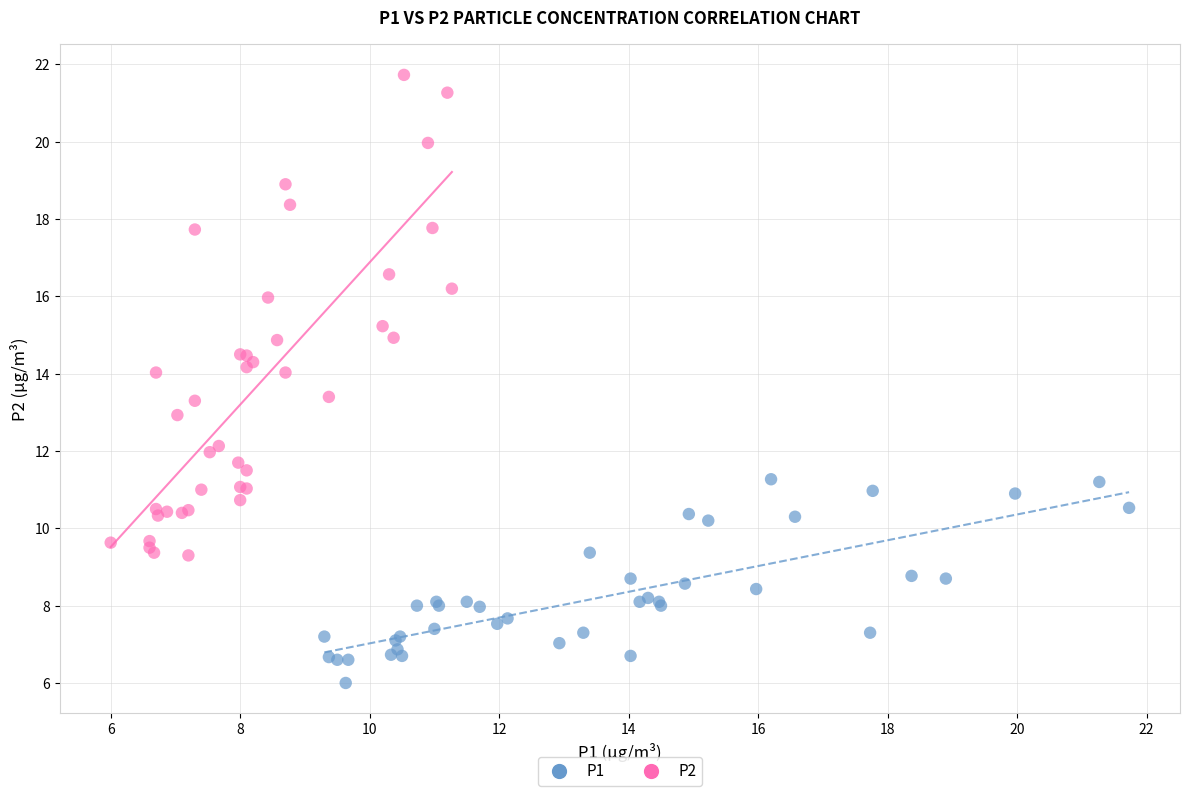

Which series reaches the minimum Y coordinate?

P1